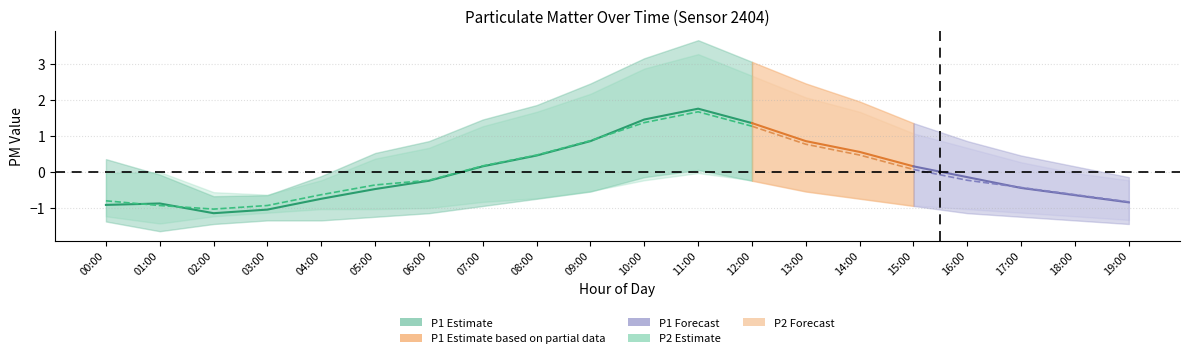

How many interior local valleys does the P1 series have?

1